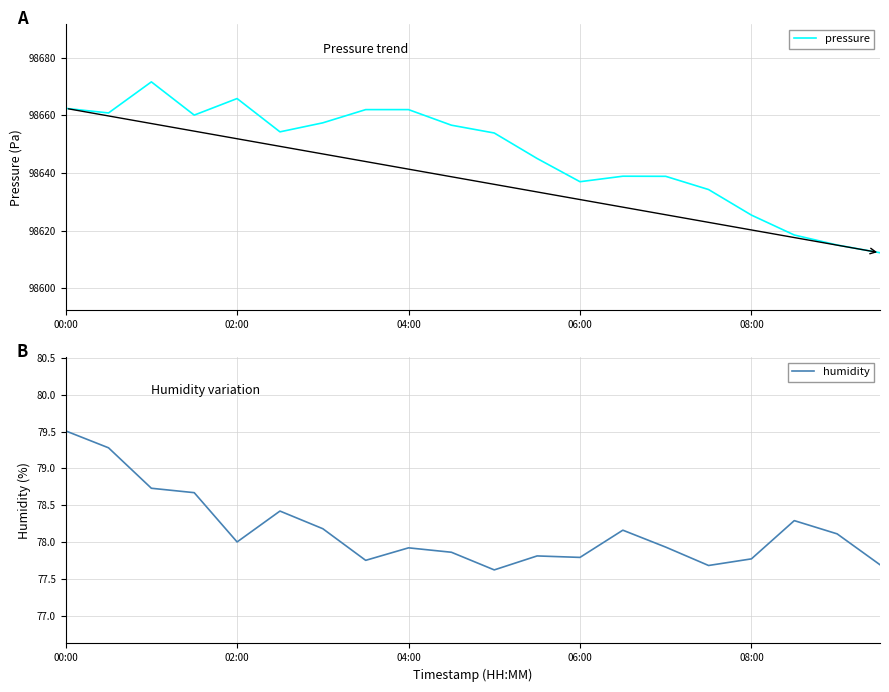

Is it true that pressure equals 98653.9 at 10?

True